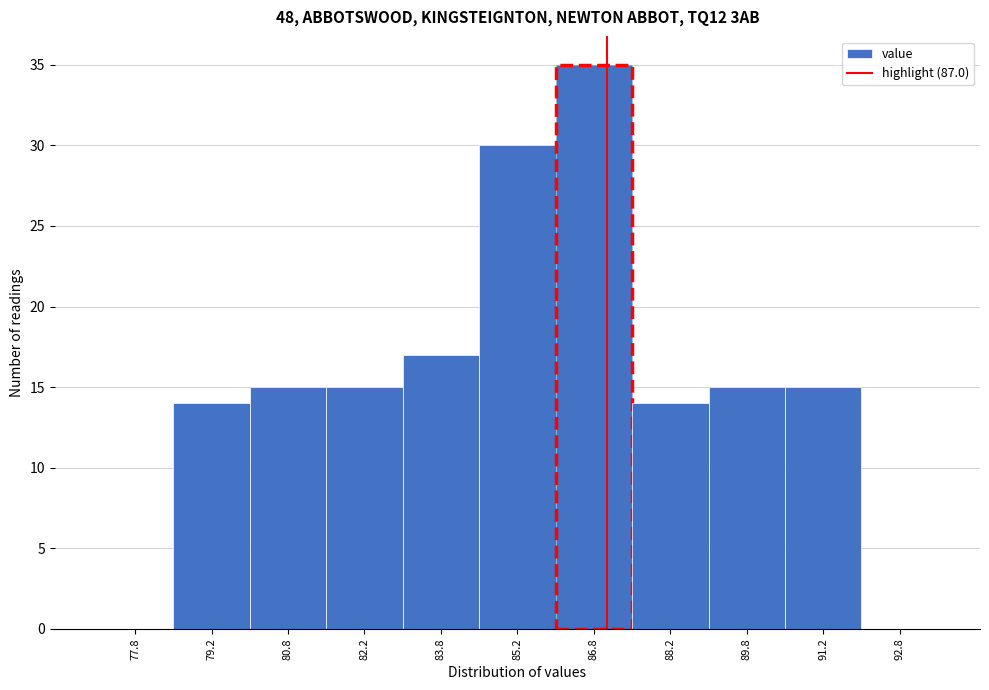

Reading left to right, list every bar in this chart as the range it spans on the x-axis followed by its height. Neither the bar edges nor the heights are printed on the chart, so give them approximately, as read against the axes.

77.0 to 78.5: 0
78.5 to 80.0: 14
80.0 to 81.5: 15
81.5 to 83.0: 15
83.0 to 84.5: 17
84.5 to 86.0: 30
86.0 to 87.5: 35
87.5 to 89.0: 14
89.0 to 90.5: 15
90.5 to 92.0: 15
92.0 to 93.5: 0